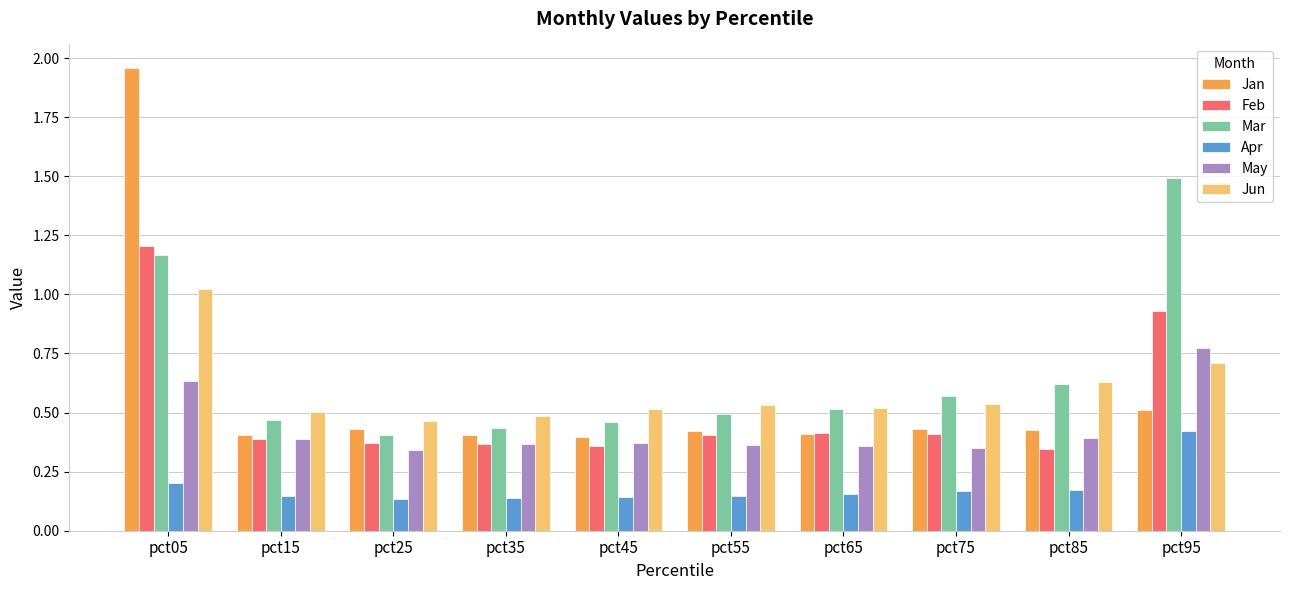

What is the difference between the Jan values at pct35 and pct05?

1.6